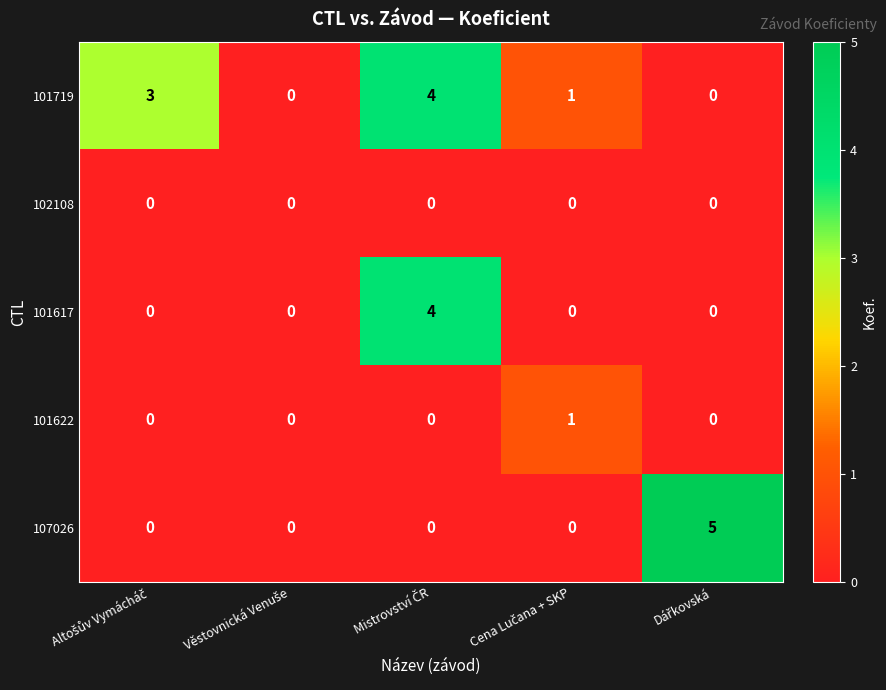

Count the 107026 values in the range 0 to 1.

4